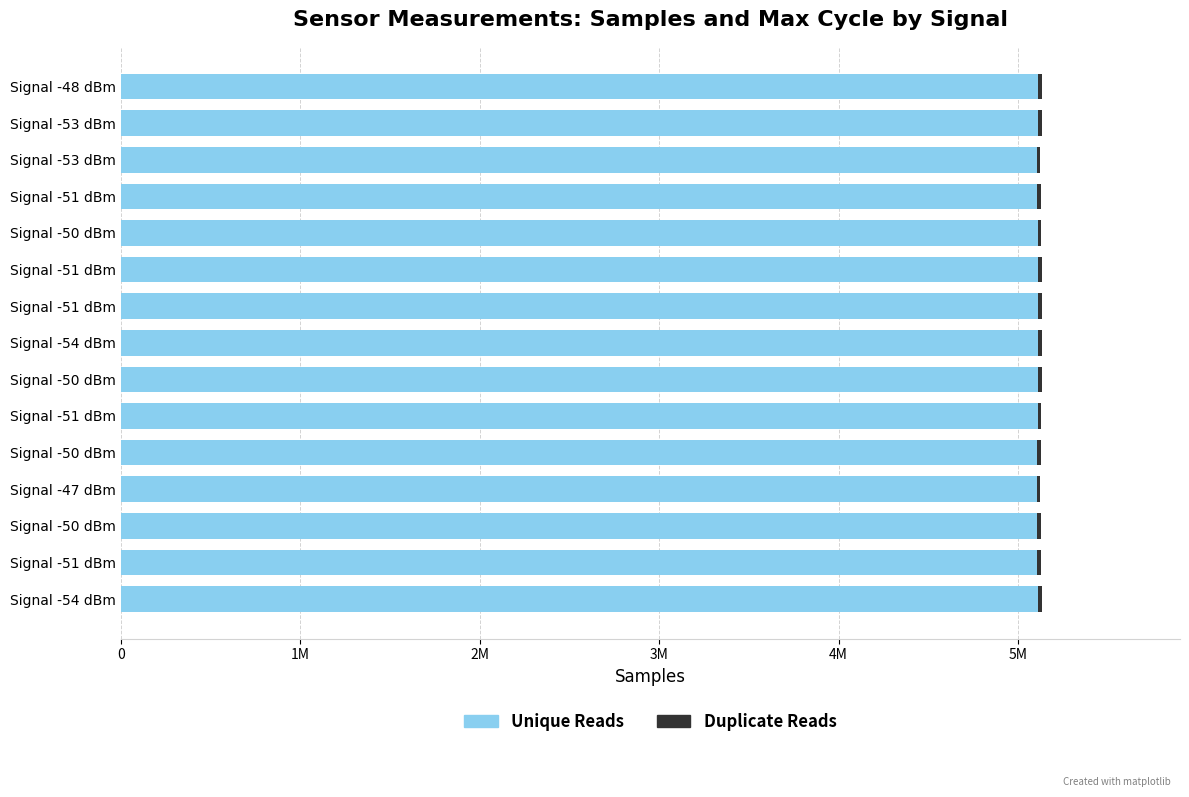

The Unique Reads series shows 5107993 at Signal -50 dBm. True or false?

True